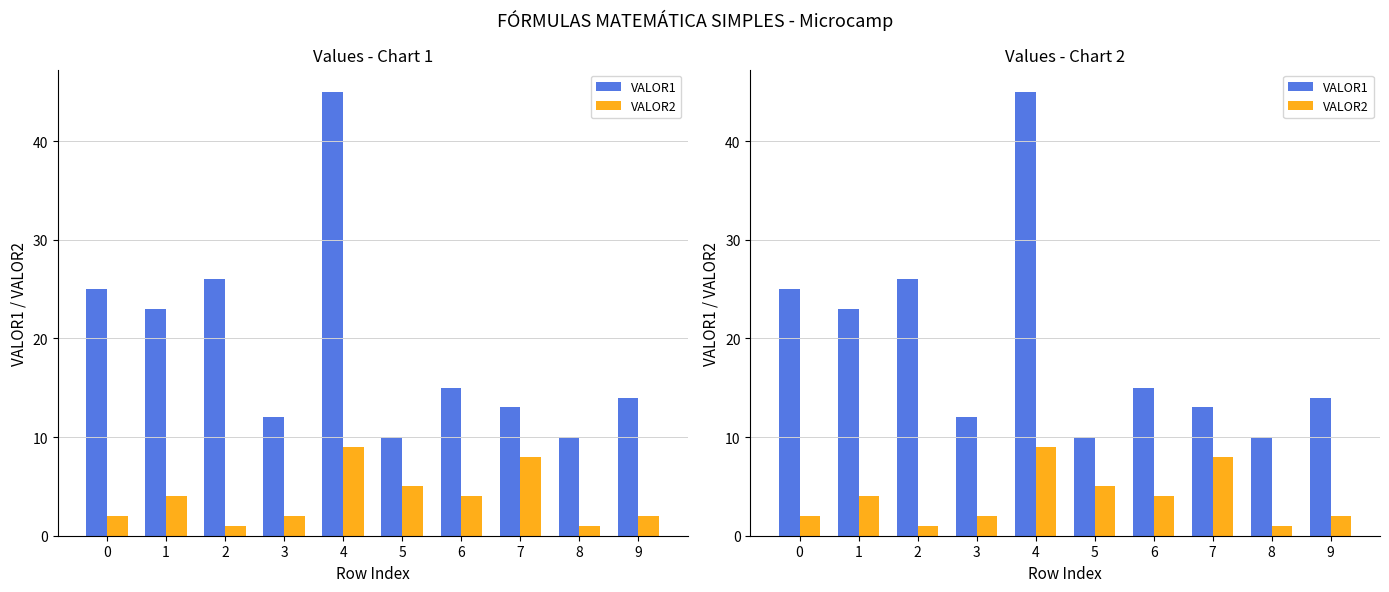

What is the sum of the VALOR2 values at 3 and 4?

11